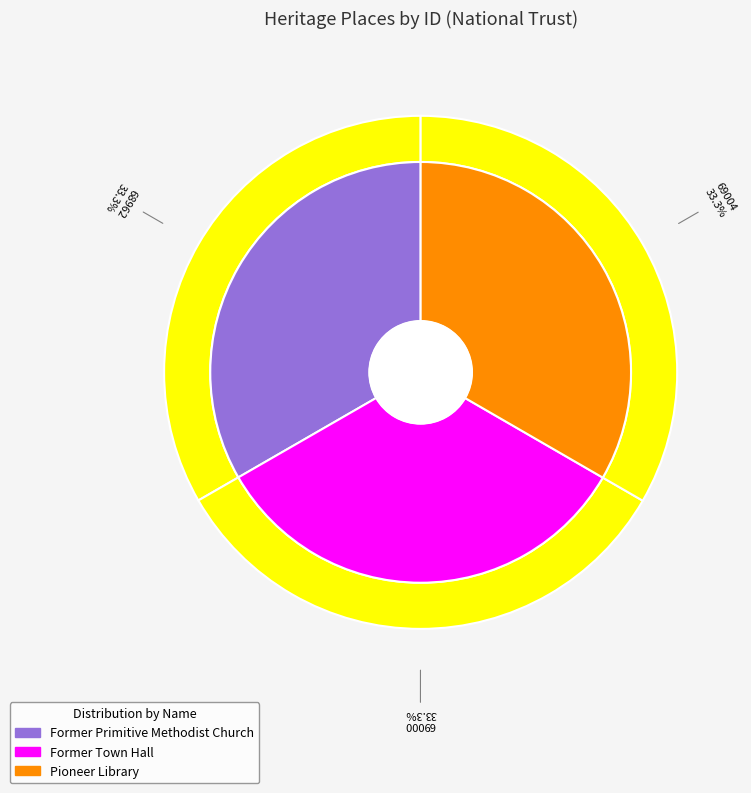

To the nearest percent, what is the combined percentage of Pioneer Library and Former Town Hall?

67%